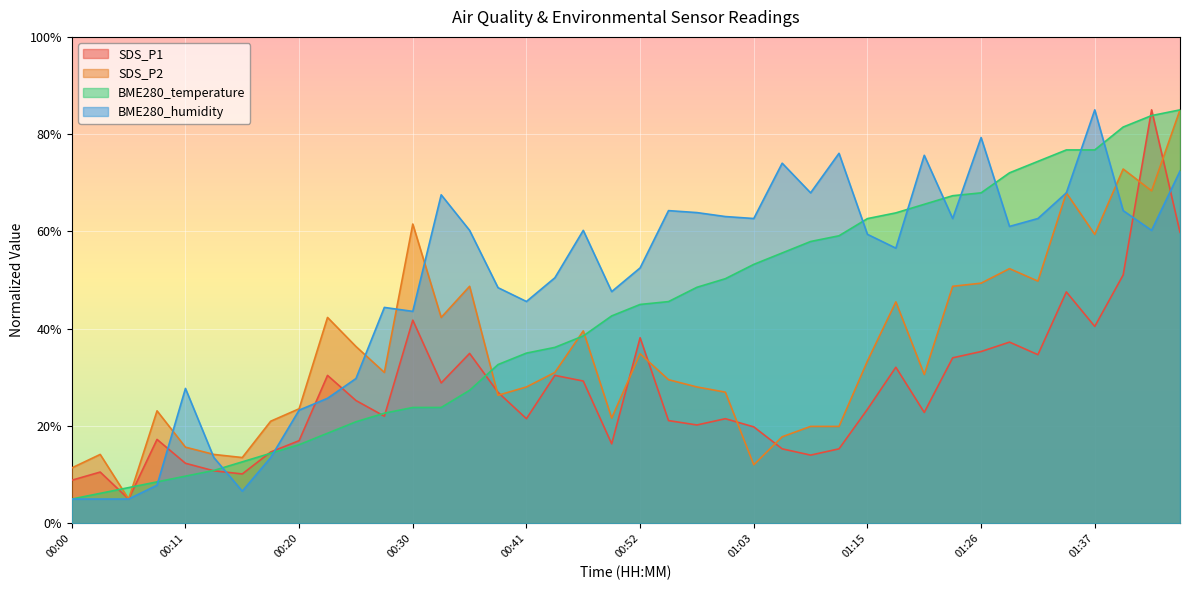

Reading right to left, extract all data points from this chart.

SDS_P1: 01:45=59.8	01:42=85.0	01:40=51.1	01:37=40.5	01:35=47.6	01:32=34.7	01:29=37.3	01:26=35.3	01:22=34.0	01:20=22.8	01:17=32.1	01:15=23.5	01:12=15.3	01:09=14.0	01:06=15.3	01:03=19.8	01:01=21.5	00:58=20.2	00:55=21.1	00:52=38.2	00:49=16.4	00:47=29.3	00:44=30.4	00:41=21.5	00:39=26.9	00:35=34.9	00:33=28.9	00:30=41.8	00:28=22.0	00:25=25.3	00:23=30.4	00:20=17.0	00:18=14.7	00:15=10.2	00:13=10.8	00:11=12.4	00:08=17.3	00:05=5.0	00:03=10.5	00:00=8.9
SDS_P2: 01:45=85.0	01:42=68.4	01:40=72.8	01:37=59.4	01:35=67.9	01:32=49.8	01:29=52.4	01:26=49.4	01:22=48.7	01:20=30.6	01:17=45.5	01:15=33.4	01:12=19.9	01:09=19.9	01:06=17.8	01:03=12.0	01:01=27.0	00:58=28.0	00:55=29.5	00:52=34.9	00:49=21.6	00:47=39.6	00:44=31.0	00:41=28.0	00:39=26.3	00:35=48.7	00:33=42.3	00:30=61.5	00:28=31.0	00:25=36.4	00:23=42.3	00:20=23.6	00:18=21.0	00:15=13.5	00:13=14.2	00:11=15.7	00:08=23.1	00:05=5.0	00:03=14.2	00:00=11.4
BME280_temperature: 01:45=85.0	01:42=83.8	01:40=81.5	01:37=76.8	01:35=76.8	01:32=74.4	01:29=72.1	01:26=67.9	01:22=67.4	01:20=65.6	01:17=63.8	01:15=62.6	01:12=59.1	01:09=57.9	01:06=55.6	01:03=53.2	01:01=50.3	00:58=48.5	00:55=45.6	00:52=45.0	00:49=42.6	00:47=38.5	00:44=36.2	00:41=35.0	00:39=32.6	00:35=27.4	00:33=23.8	00:30=23.8	00:28=22.6	00:25=20.9	00:23=18.5	00:20=16.2	00:18=14.4	00:15=12.6	00:13=10.9	00:11=9.7	00:08=8.5	00:05=7.4	00:03=6.2	00:00=5.0
BME280_humidity: 01:45=72.4	01:42=60.2	01:40=64.3	01:37=85.0	01:35=67.9	01:32=62.7	01:29=61.0	01:26=79.3	01:22=62.7	01:20=75.7	01:17=56.6	01:15=59.4	01:12=76.1	01:09=67.9	01:06=74.0	01:03=62.7	01:01=63.1	00:58=63.9	00:55=64.3	00:52=52.5	00:49=47.6	00:47=60.2	00:44=50.5	00:41=45.6	00:39=48.5	00:35=60.2	00:33=67.5	00:30=43.6	00:28=44.4	00:25=29.8	00:23=25.7	00:20=23.3	00:18=13.5	00:15=6.6	00:13=13.5	00:11=27.7	00:08=7.8	00:05=5.0	00:03=5.0	00:00=5.0